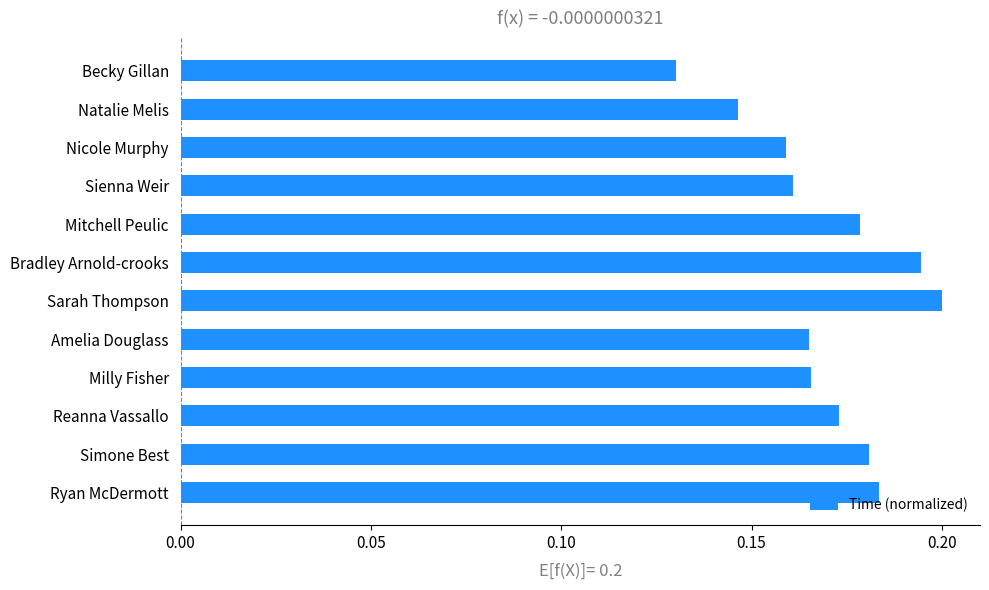

Which has a higher value, Amelia Douglass or Bradley Arnold-crooks?

Bradley Arnold-crooks